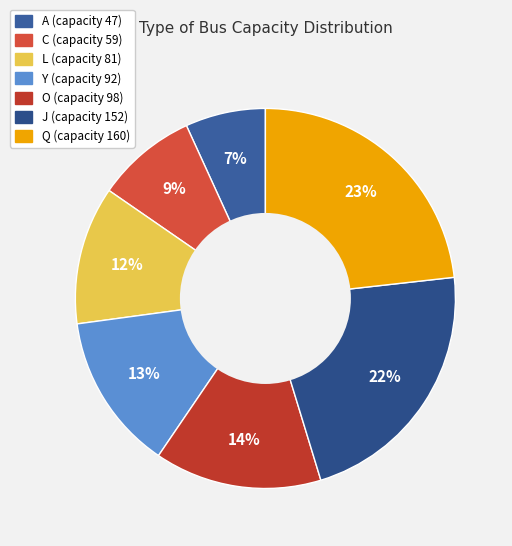

Does L account for over 50% of the chart?

No